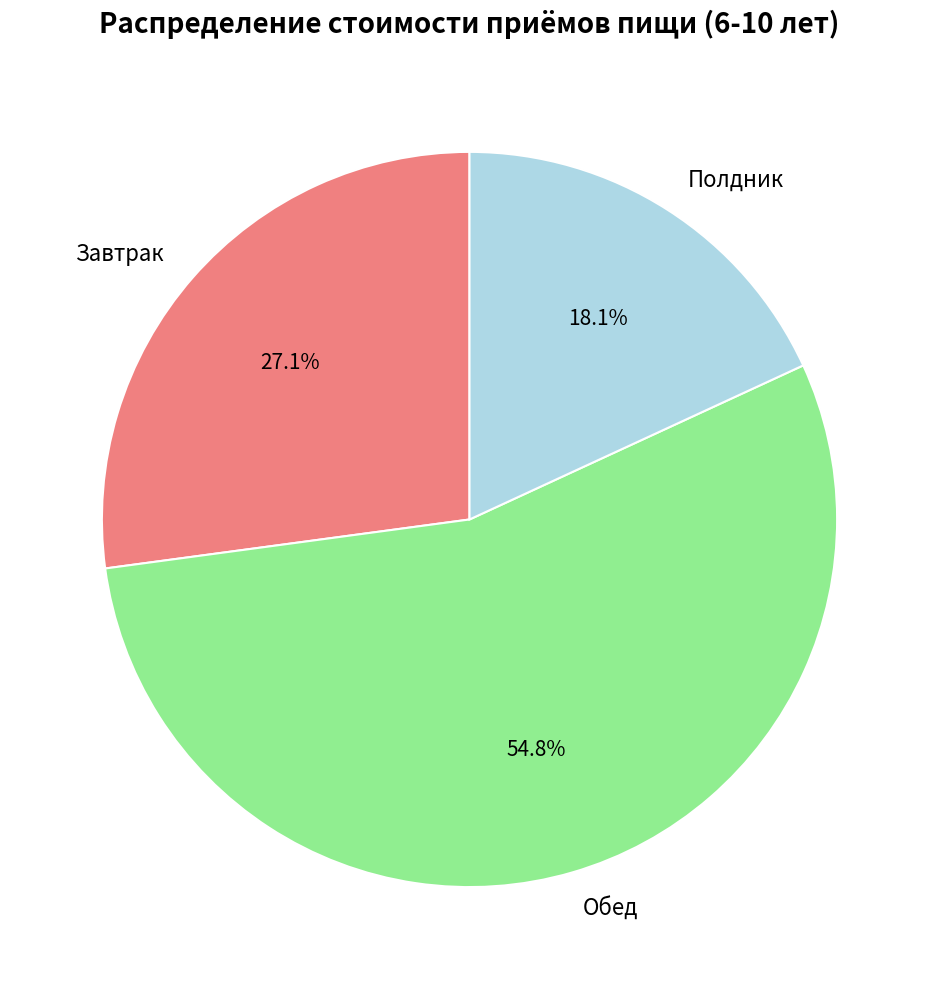

How many segments does this pie chart have?

3